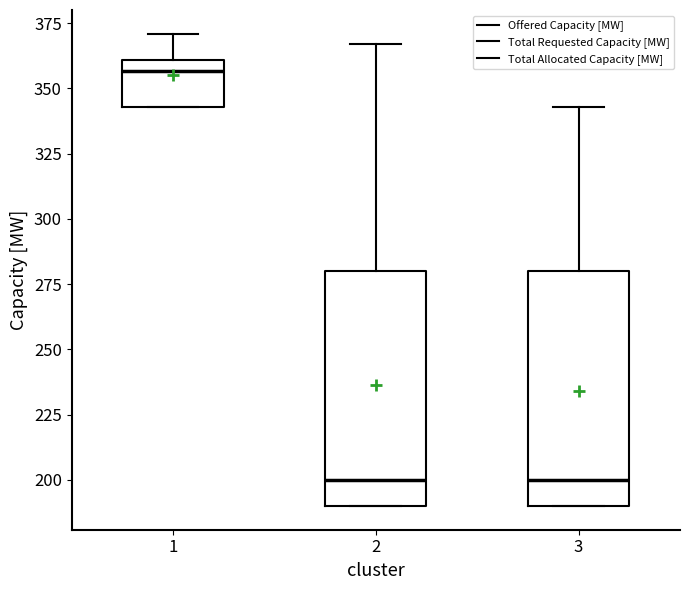

Reading left to right, transcribe this box plot: for each box, give where its median line is, the range the box spans, and where its two whiskers end, as read against the y-axis. The values are not printed on the chart, so give them approximately, as read against the axis.

1: median 355, box 345 to 360, whiskers 345 to 370
2: median 200, box 190 to 280, whiskers 190 to 365
3: median 200, box 190 to 280, whiskers 190 to 345